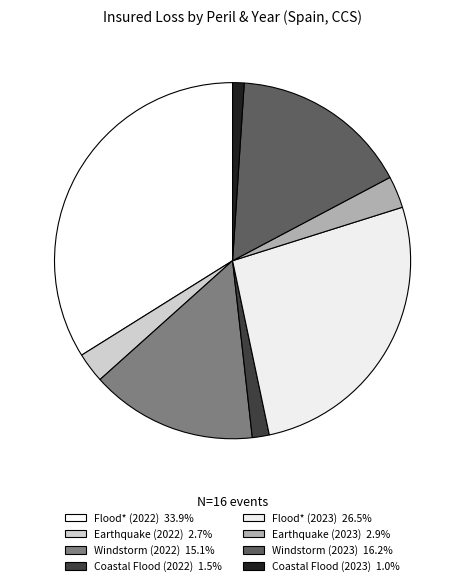

Is it true that Windstorm (2022) is 1% of the pie?

False